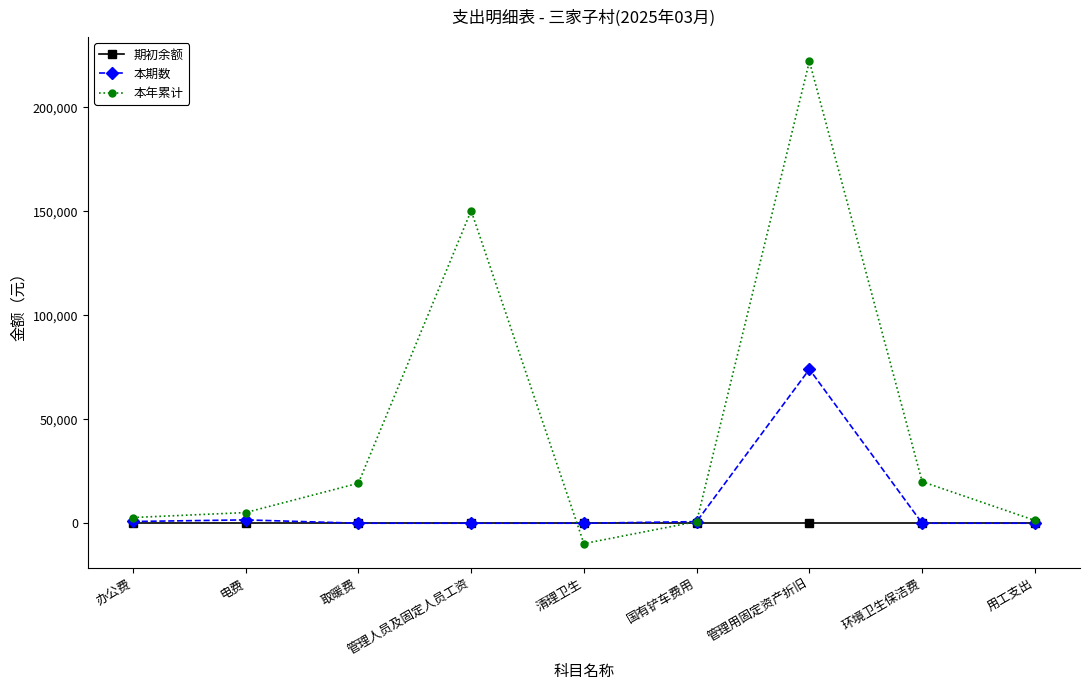

The 期初余额 series shows 0.0 at 环境卫生保洁费. True or false?

True